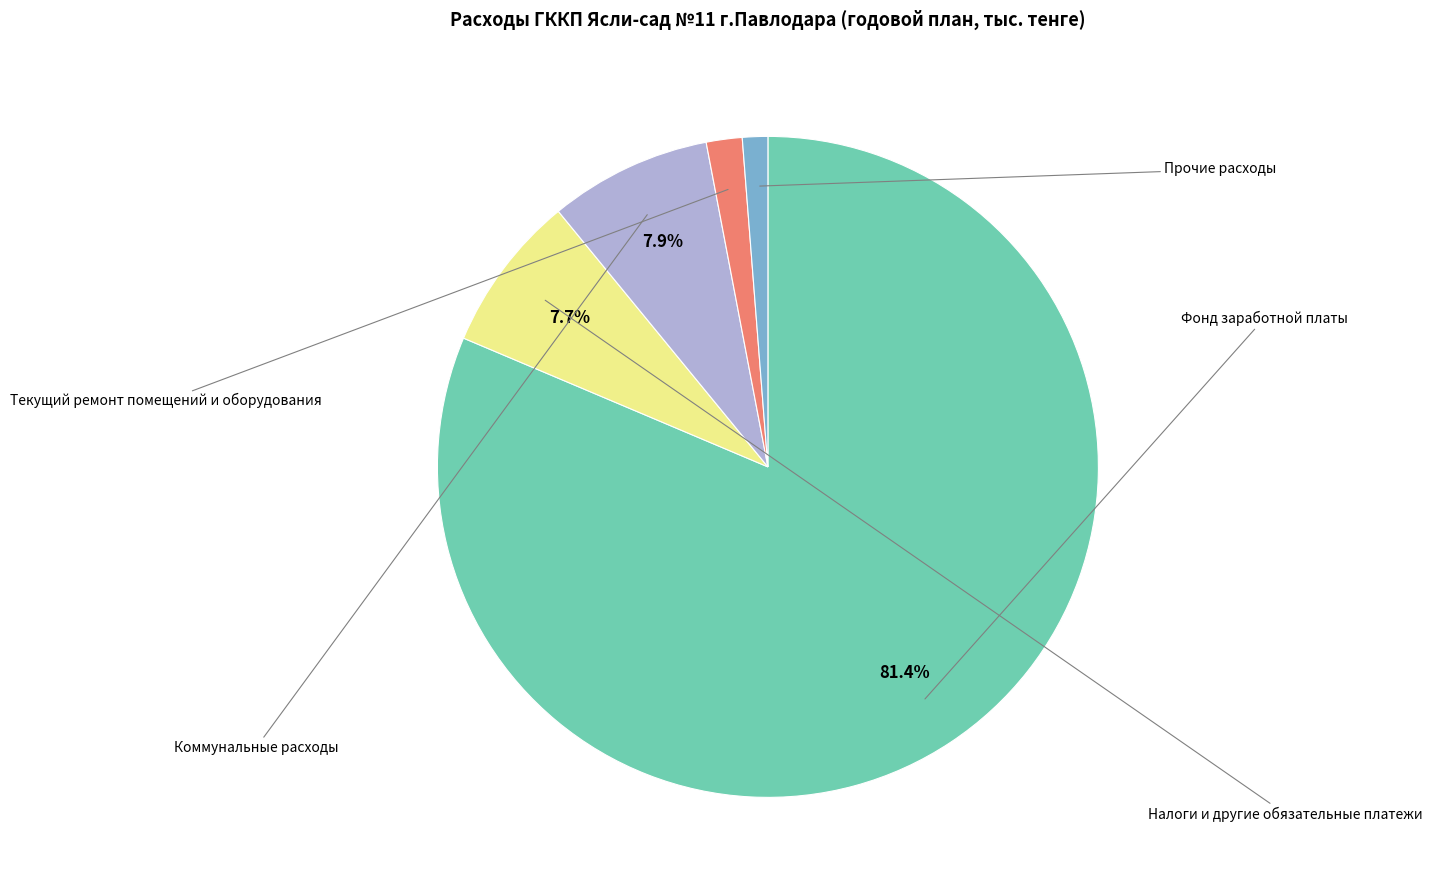

Is there any slice that represents more than half of the pie?

Yes